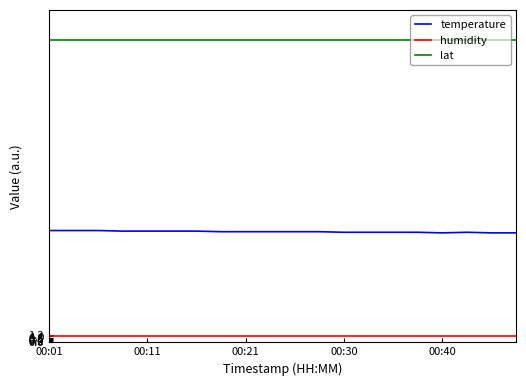

What is the maximum value for lat?

51.6